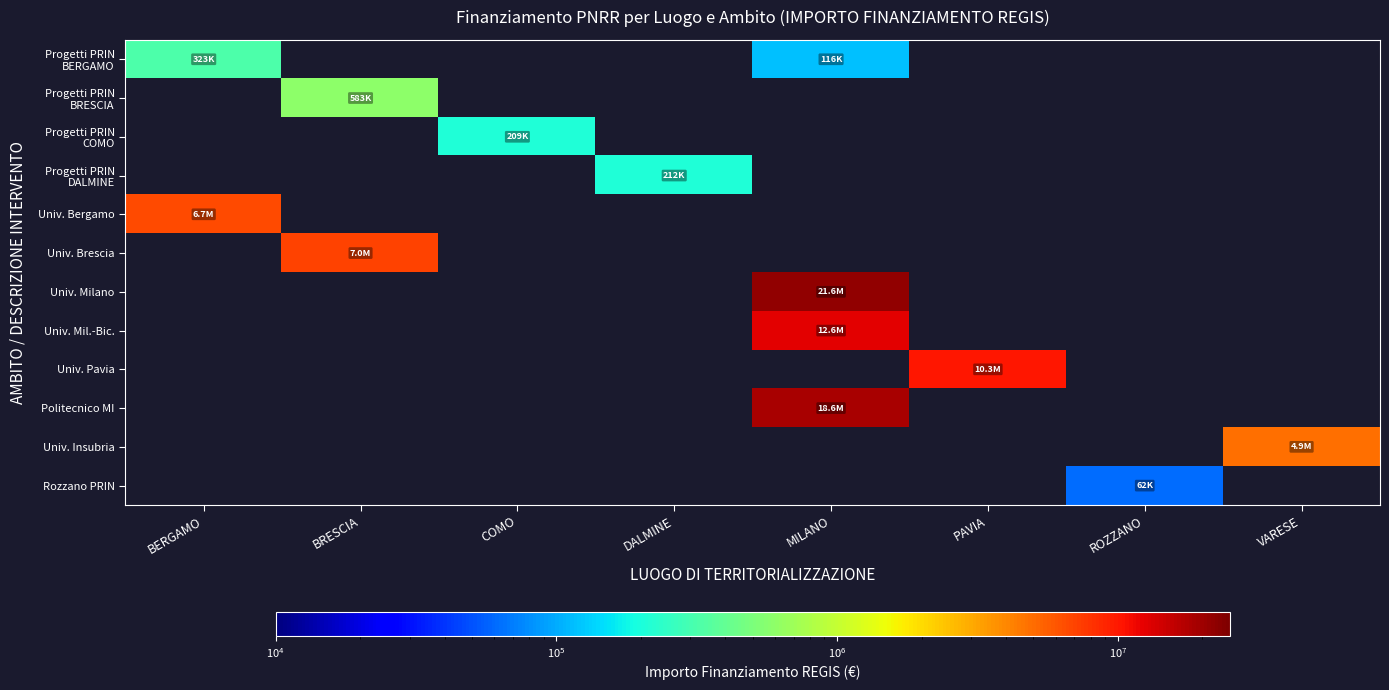

How many data points does each series have?

8